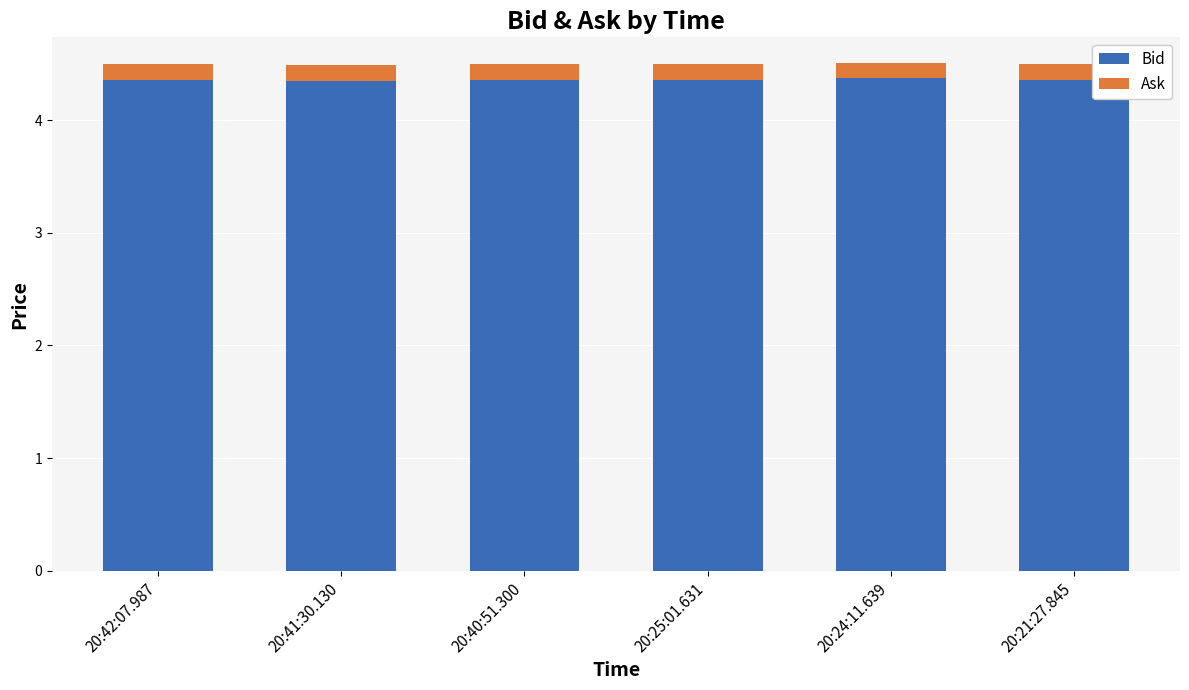

Read the Bid value at 20:21:27.845.

4.4